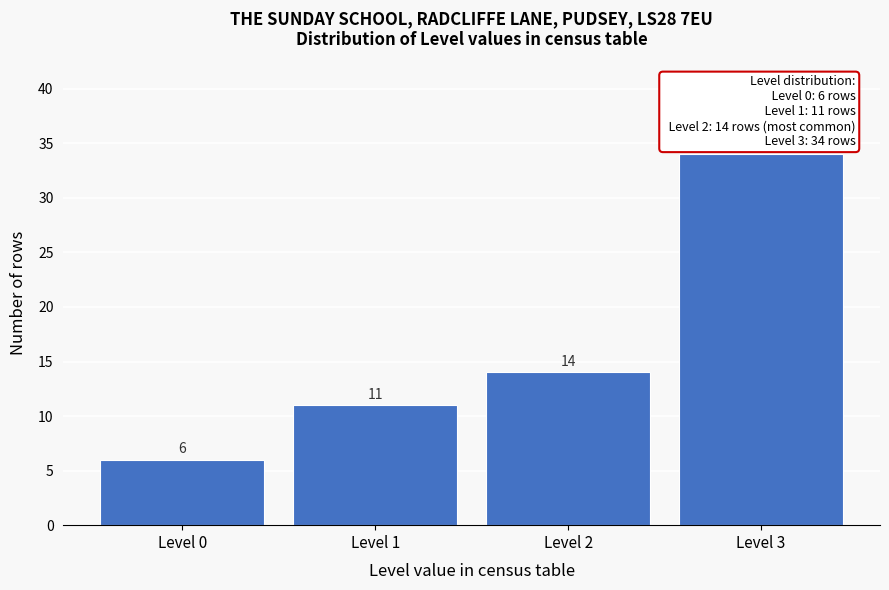

Reading left to right, transcribe all the data shown in this chart.

6	11	14	34